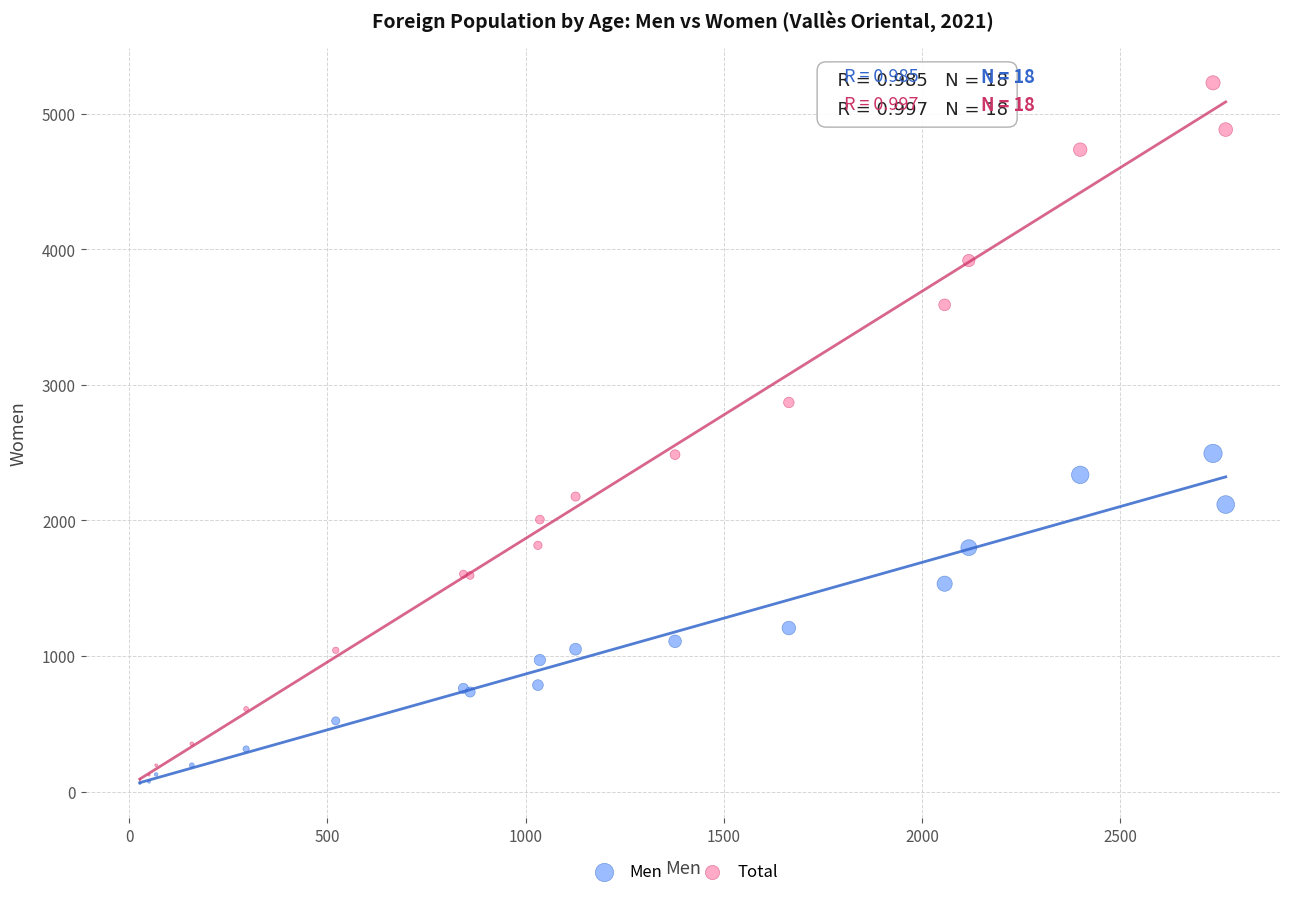

Which series has the widest spread of Y values?

Total